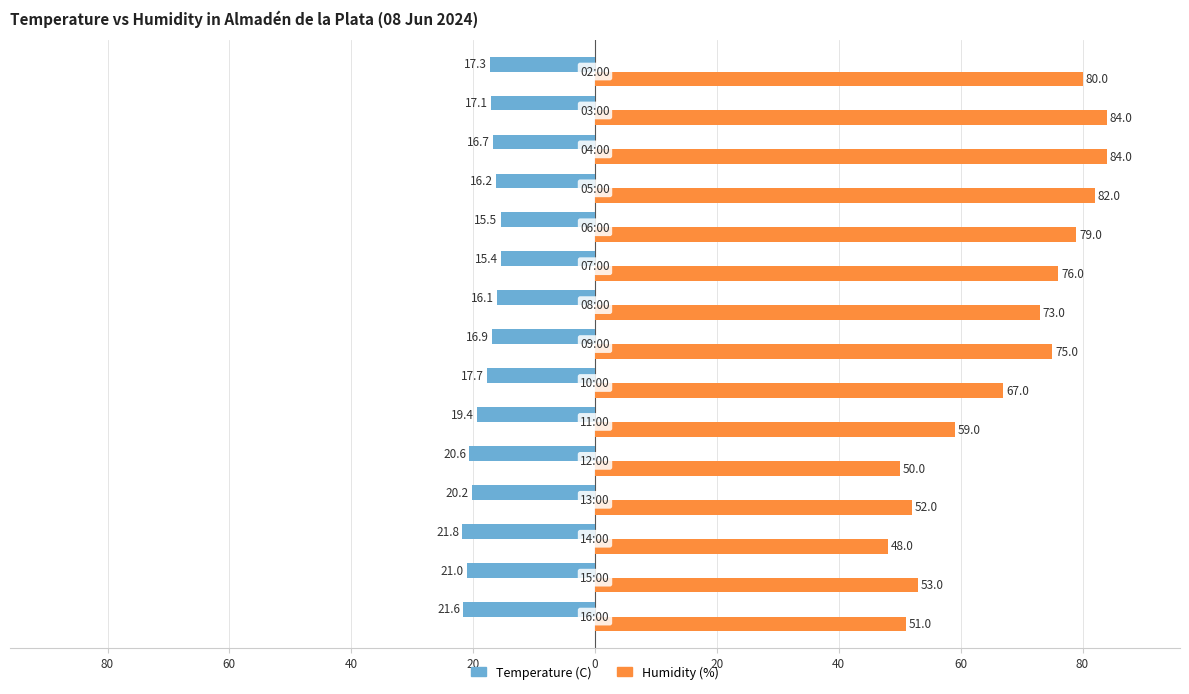

What are all the series names shown in the legend?

Temperature (C), Humidity (%)